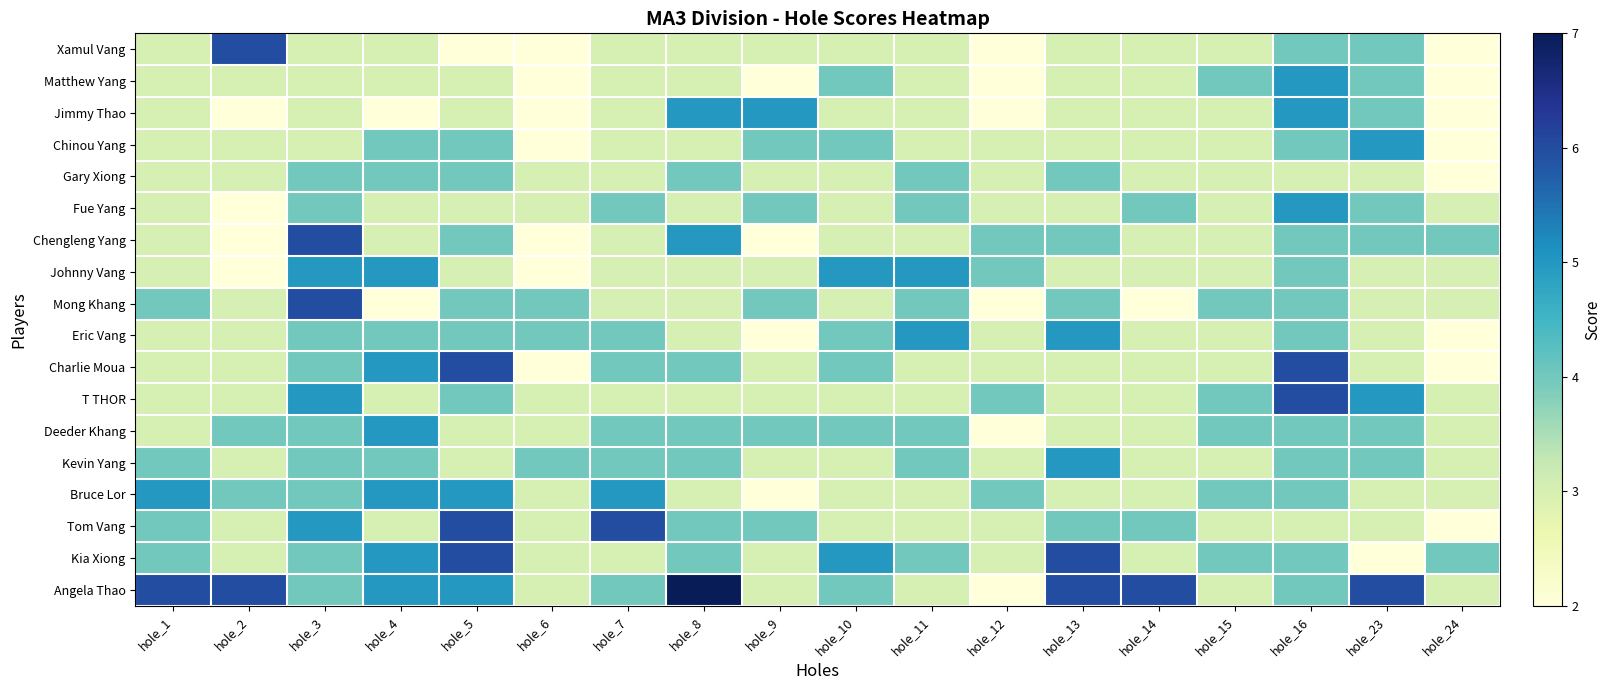

Rank the series by their maximum value, from highest to lowest.

Angela Thao, Xamul Vang, Chengleng Yang, Mong Khang, Charlie Moua, T THOR, Tom Vang, Kia Xiong, Matthew Yang, Jimmy Thao, Chinou Yang, Fue Yang, Johnny Vang, Eric Vang, Deeder Khang, Kevin Yang, Bruce Lor, Gary Xiong